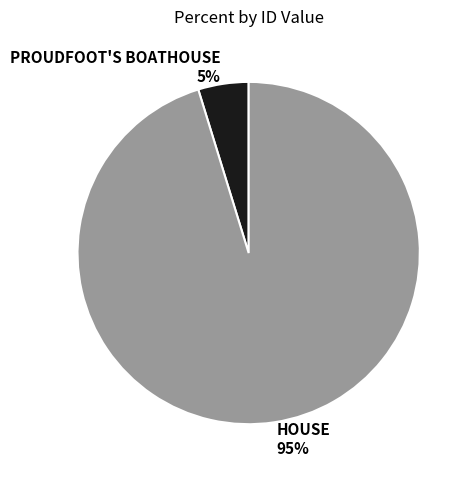

Is the sum of PROUDFOOT'S BOATHOUSE and HOUSE greater than half?

Yes